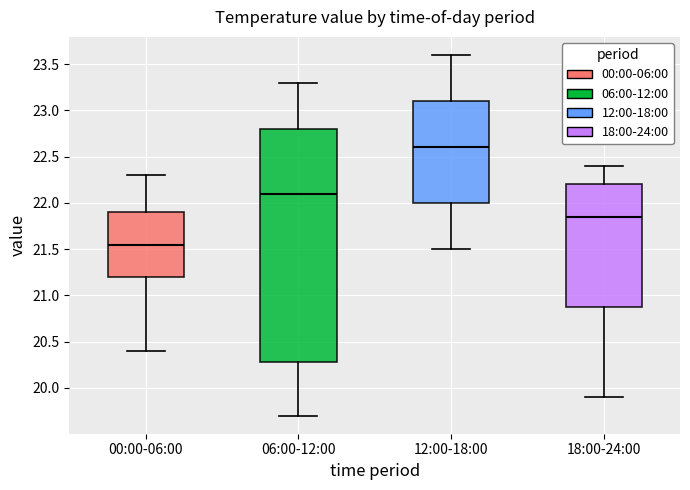

Where does the lower whisker of the box for 18:00-24:00 end on the y-axis? The values are not printed on the chart, so give them approximately, as read against the axis.

19.90